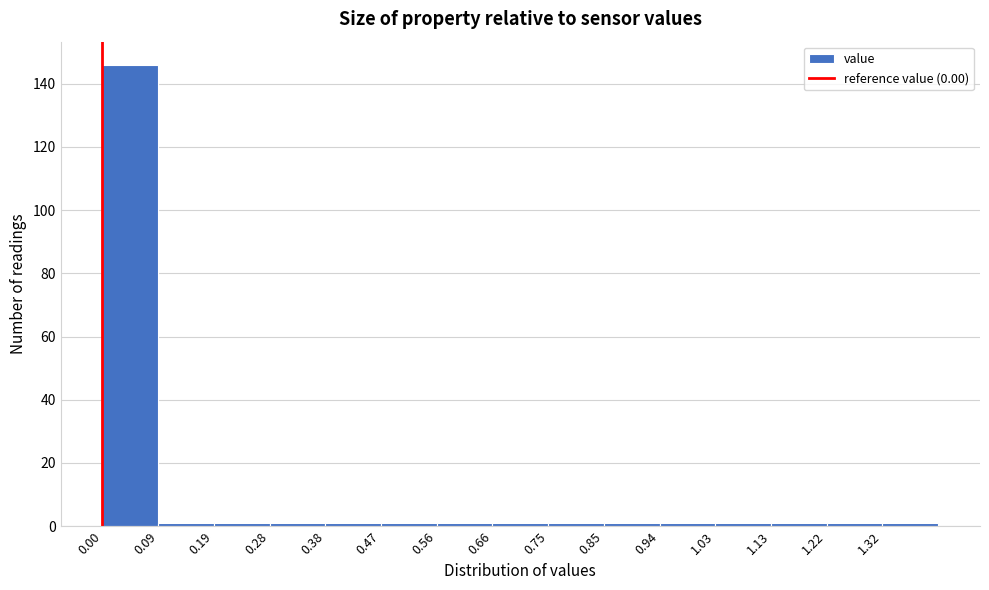

How tall is the bar that spans 0.000 to 0.094 on the x-axis? Neither the bar edges nor the heights are printed on the chart, so give them approximately, as read against the axes.

146